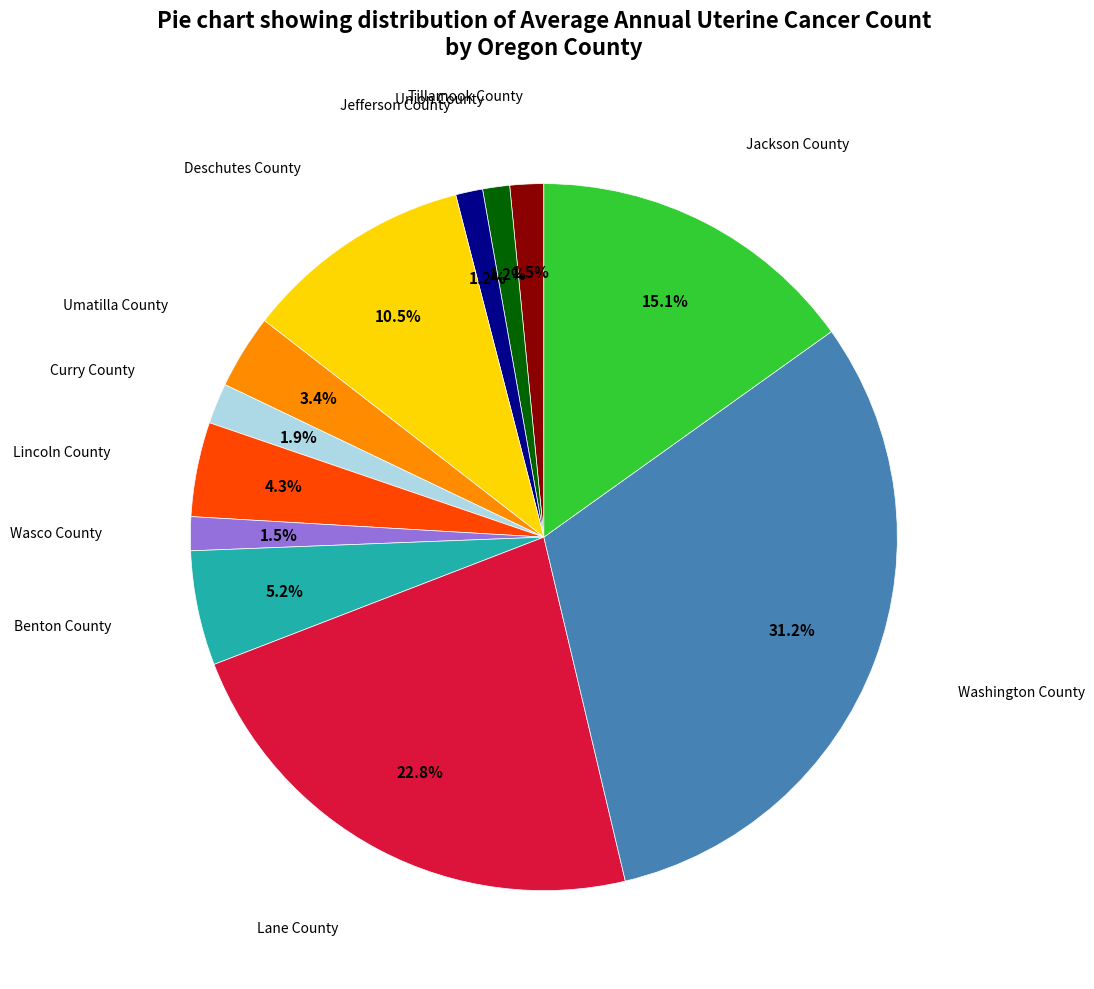

Does any single category account for the majority?

No